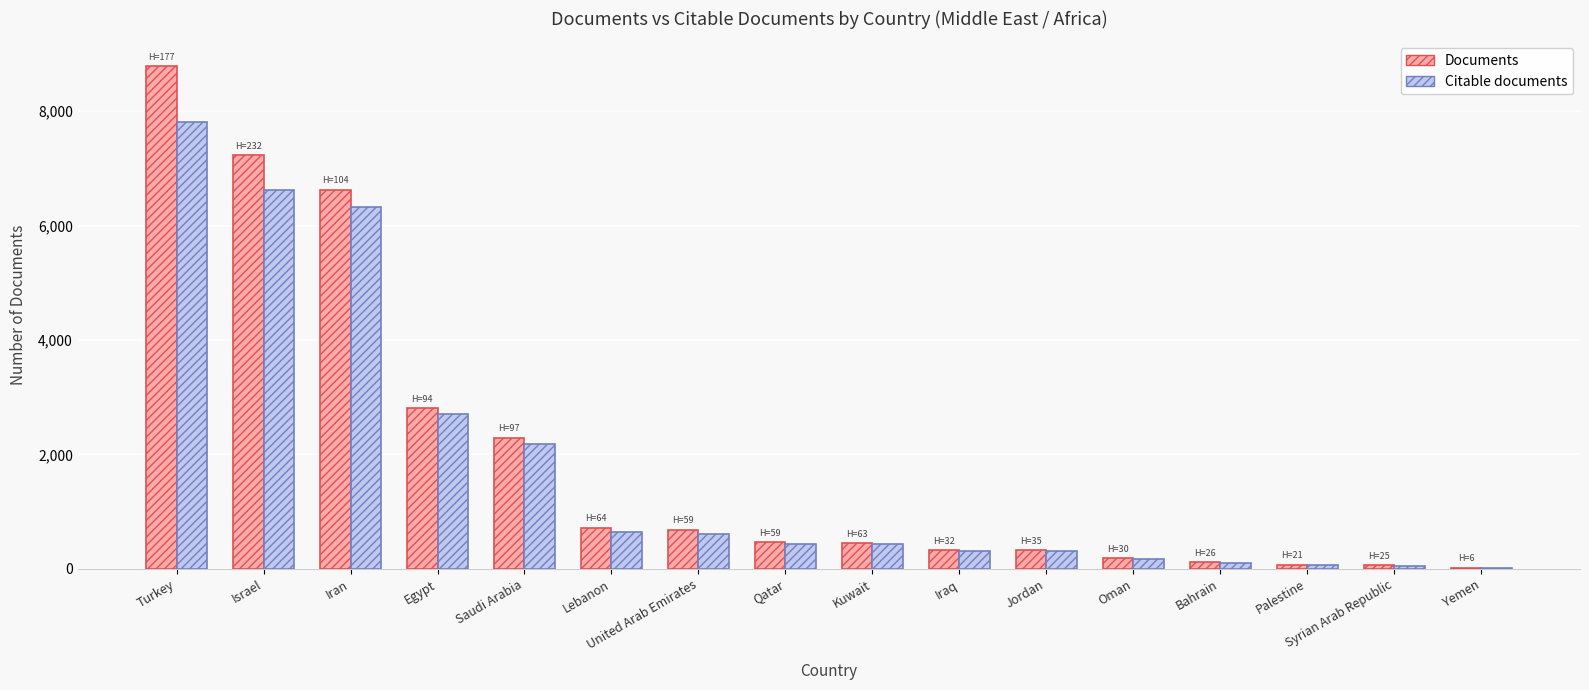

Between Saudi Arabia and Palestine, which series saw the biggest shift?

Documents